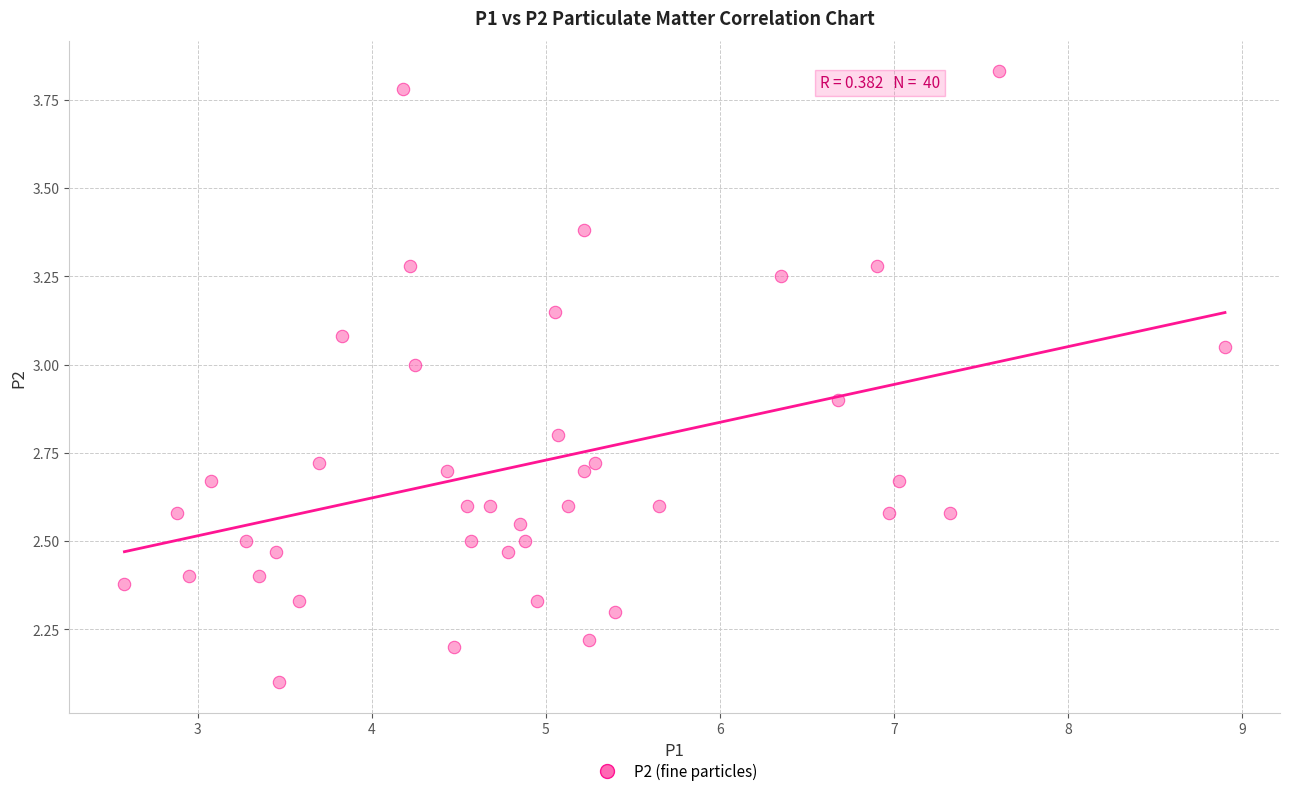

What Y value in the scatter plot is closest to 2?

2.1